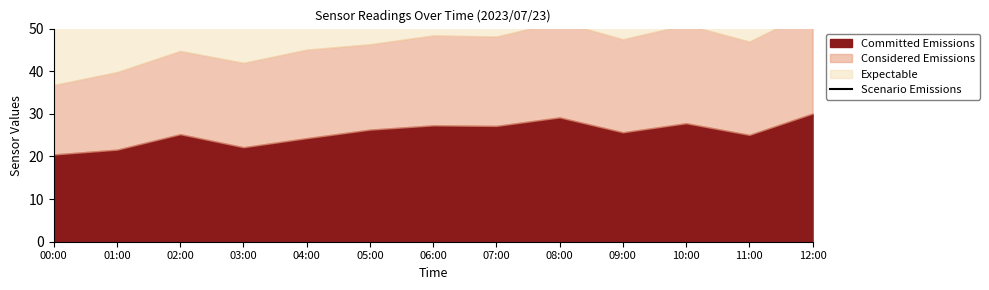

Does the chart have visible grid lines?

No